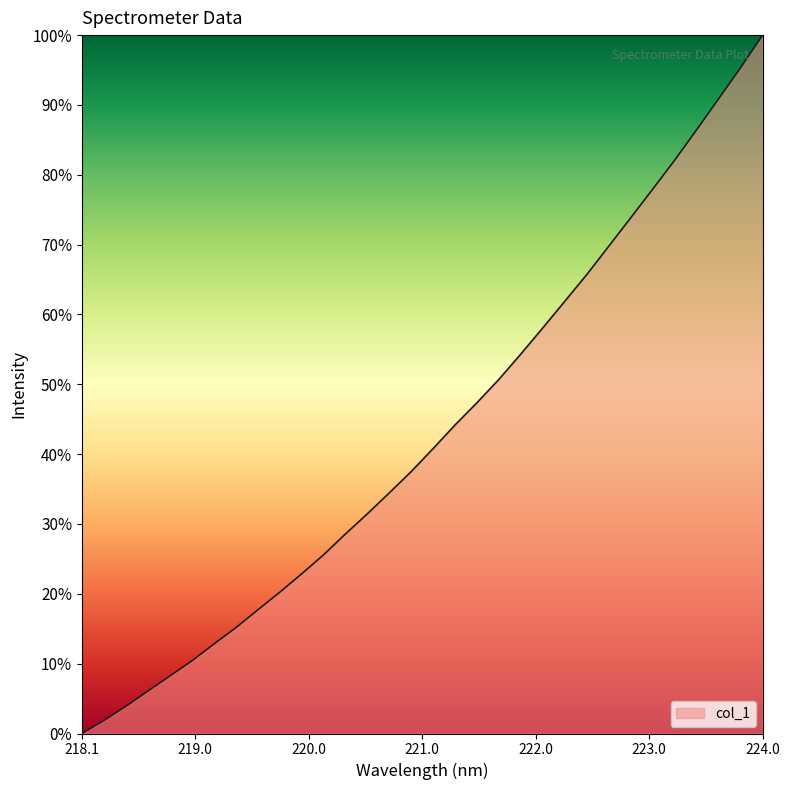

How many values are below 40?

16